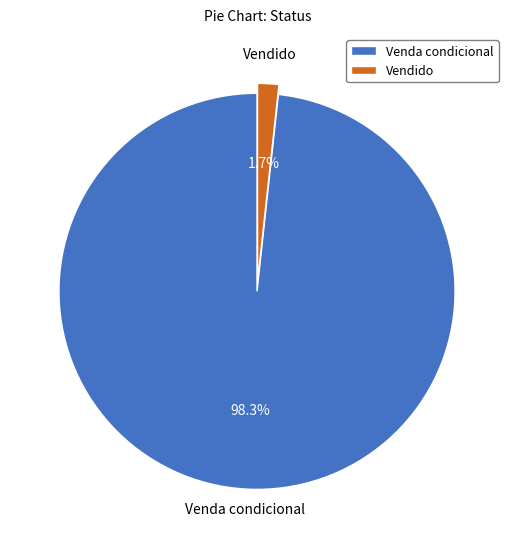

Rank the categories by value from lowest to highest.

Vendido, Venda condicional